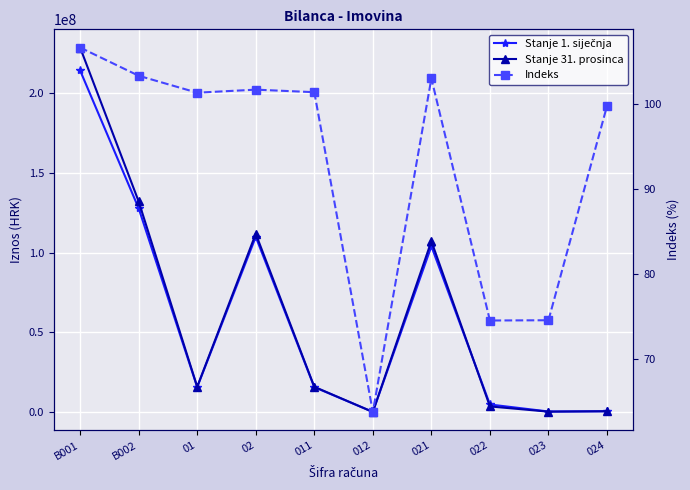

What is the label of the 2nd point from the right?

023